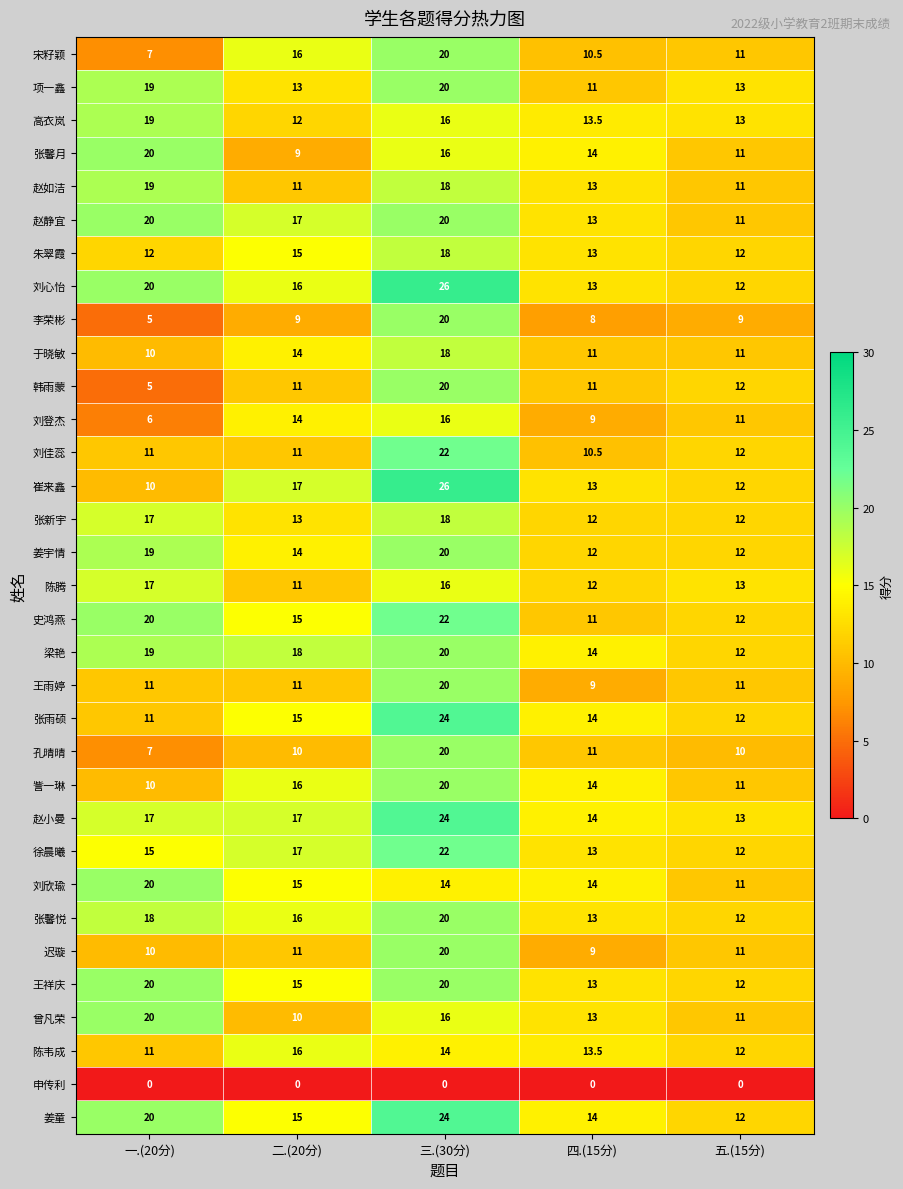

Which label corresponds to the largest value in the chart?

三.(30分)